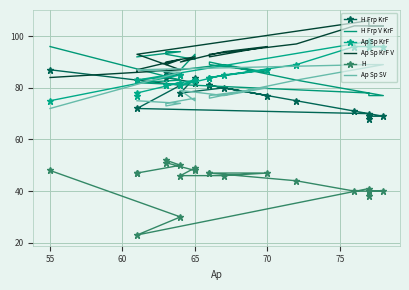

What is the greatest value displayed?

106